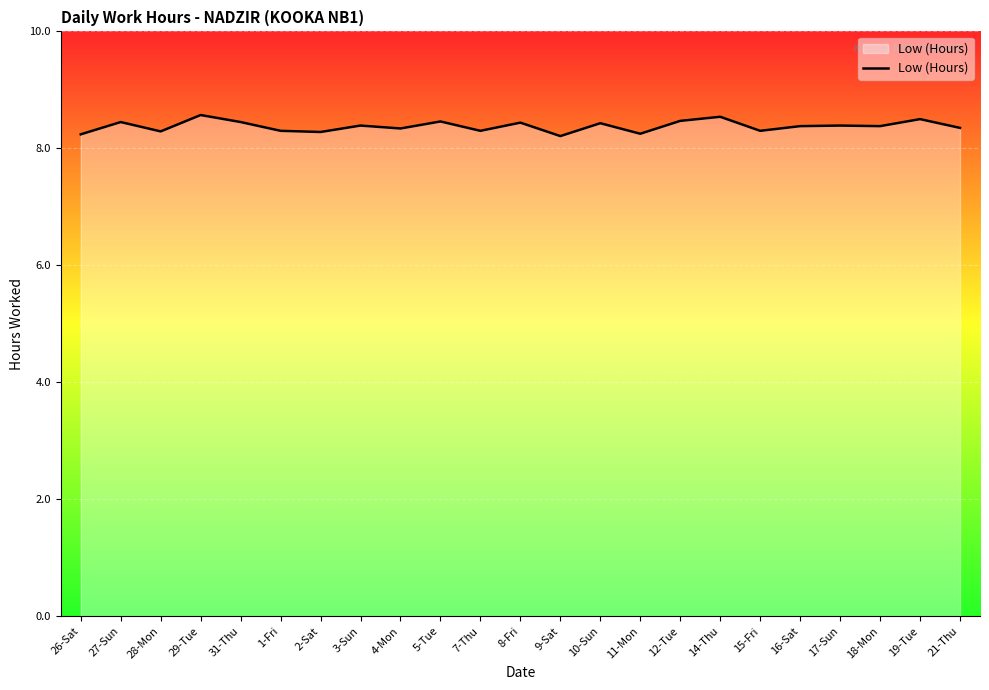

Read the value at 26-Sat.

8.2